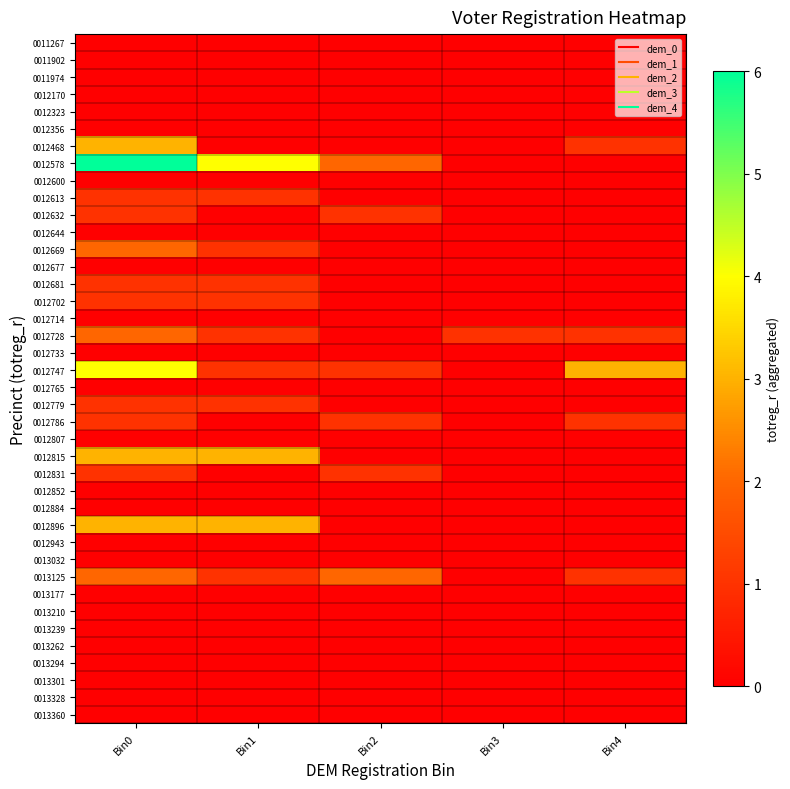

Which series changed the most between Bin2 and Bin3?

0012578